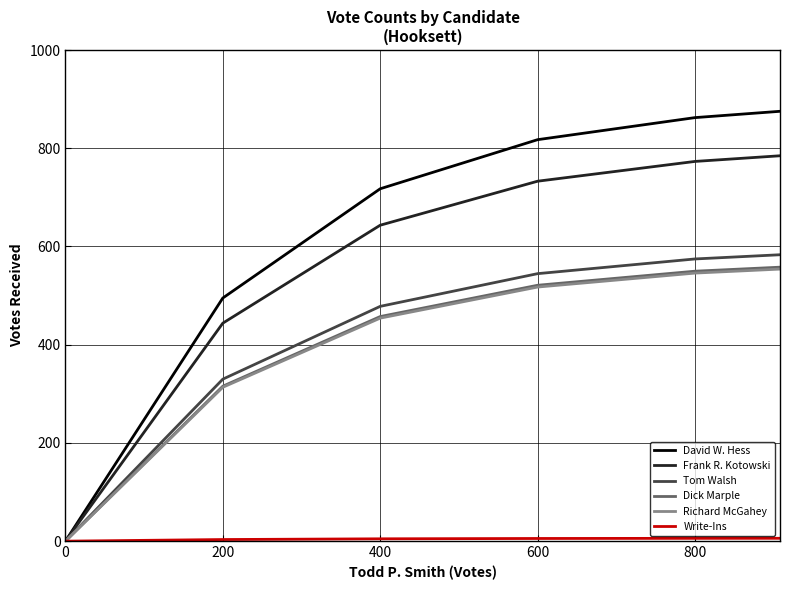

Which series has the largest total across all categories?

David W. Hess